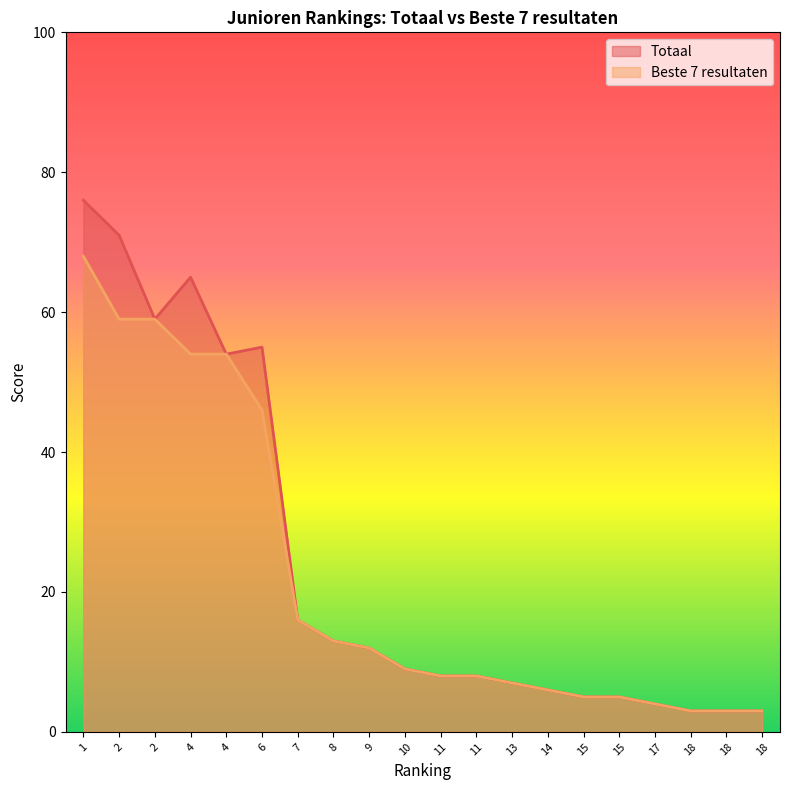

How many values in the Beste 7 resultaten series are below 9?

10